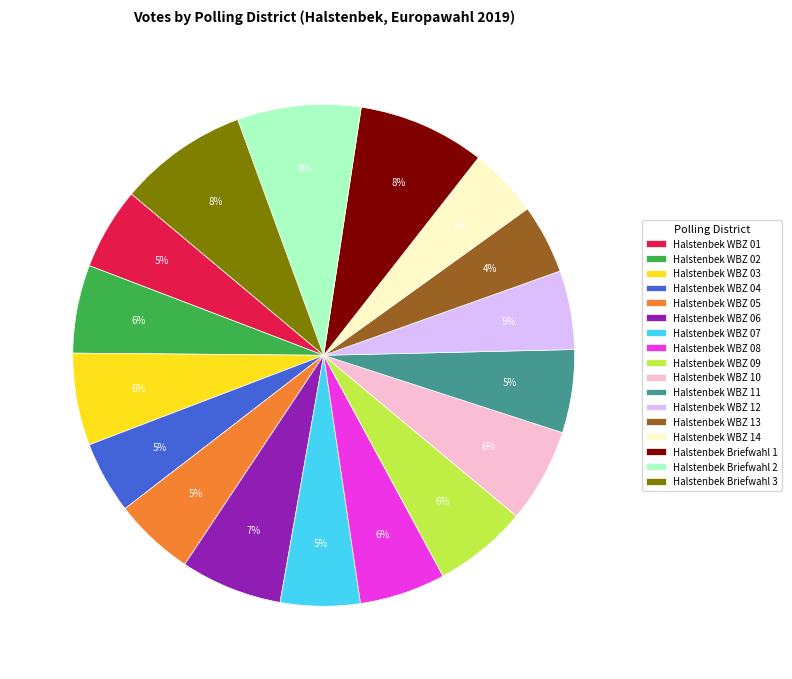

To the nearest percent, what is the difference between the Halstenbek WBZ 01 and Halstenbek Briefwahl 1 slice percentages?

3%